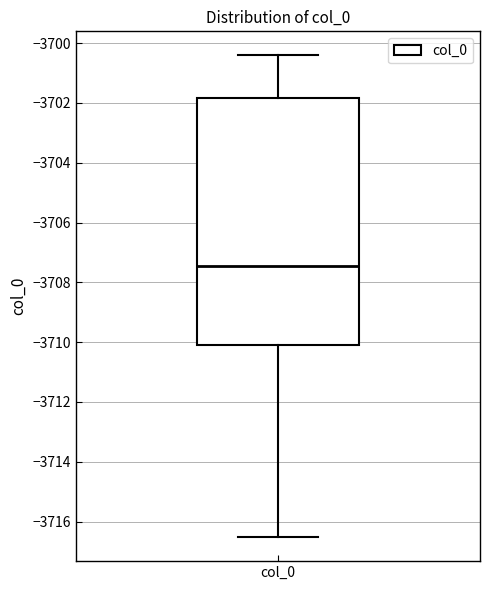

Read this box plot against the y-axis: the position of the median line, the range covered by the box, and the ends of both whiskers. The values are not printed on the chart, so give them approximately, as read against the axis.

median -3707.4, box -3710.0 to -3701.8, whiskers -3716.6 to -3700.4